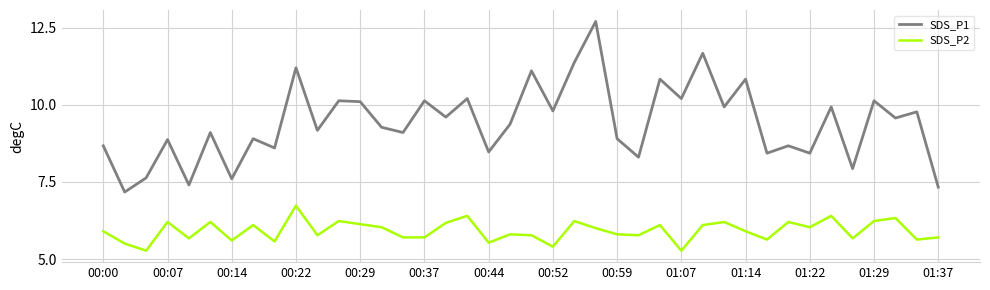

What is the maximum value shown in the chart?

12.7